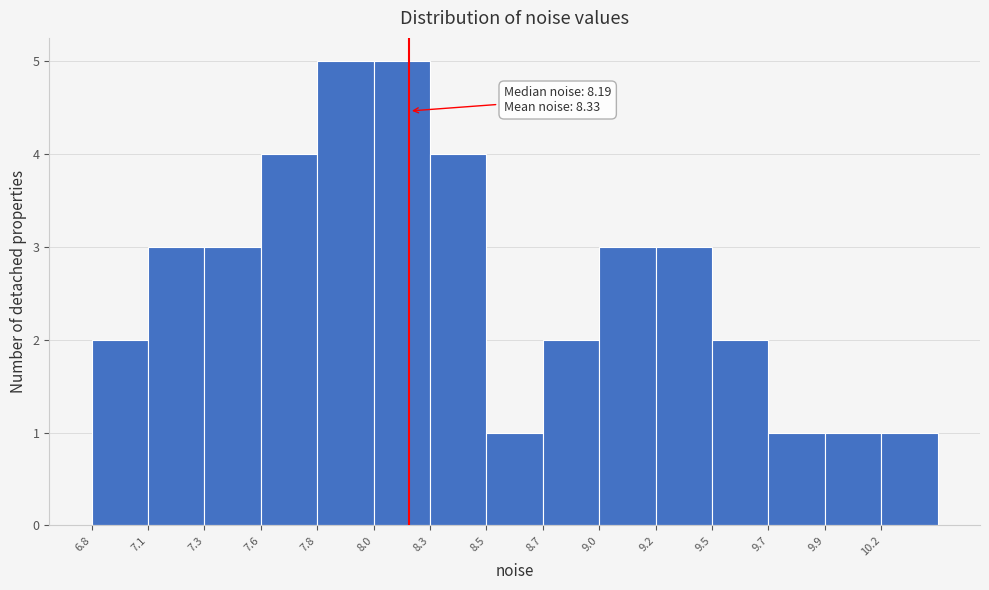

Reading right to left, extract all data points from this chart.

10.2=1	9.9=1	9.7=1	9.5=2	9.2=3	9.0=3	8.7=2	8.5=1	8.3=4	8.0=5	7.8=5	7.6=4	7.3=3	7.1=3	6.8=2